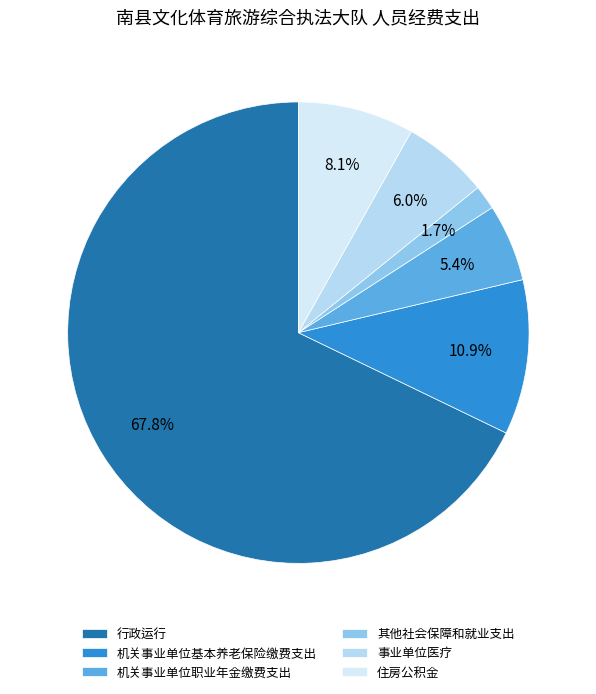

To the nearest percent, what is the difference between the 事业单位医疗 and 行政运行 slice percentages?

62%